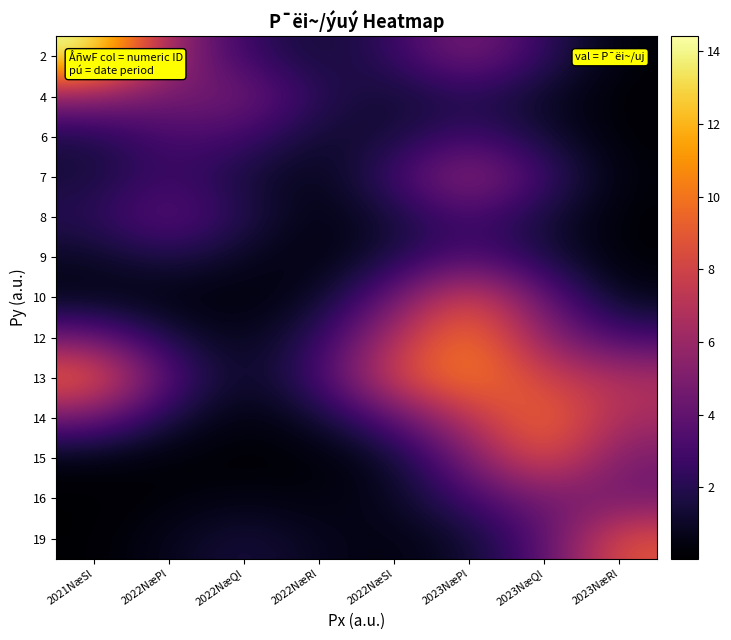

Reading right to left, transcribe all the data shown in this chart.

2: 2023NæRl=0.2	2023NæQl=2.4	2023NæPl=5.2	2022NæSl=2.5	2022NæRl=1.2	2022NæQl=2.6	2022NæPl=6.0	2021NæSl=14.4
4: 2023NæRl=0.1	2023NæQl=0.9	2023NæPl=2.0	2022NæSl=1.1	2022NæRl=2.1	2022NæQl=4.8	2022NæPl=4.6	2021NæSl=5.6
6: 2023NæRl=0.1	2023NæQl=1.3	2023NæPl=2.9	2022NæSl=1.4	2022NæRl=1.1	2022NæQl=3.0	2022NæPl=3.2	2021NæSl=1.6
7: 2023NæRl=0.3	2023NæQl=2.8	2023NæPl=6.1	2022NæSl=2.8	2022NæRl=0.5	2022NæQl=1.5	2022NæPl=2.9	2021NæSl=1.4
8: 2023NæRl=0.1	2023NæQl=1.4	2023NæPl=3.1	2022NæSl=1.4	2022NæRl=0.3	2022NæQl=1.9	2022NæPl=4.2	2021NæSl=2.1
9: 2023NæRl=0.2	2023NæQl=1.6	2023NæPl=3.4	2022NæSl=1.6	2022NæRl=0.3	2022NæQl=0.9	2022NæPl=1.9	2021NæSl=0.9
10: 2023NæRl=0.6	2023NæQl=4.0	2023NæPl=8.7	2022NæSl=4.3	2022NæRl=0.8	2022NæQl=0.3	2022NæPl=0.3	2021NæSl=0.5
12: 2023NæRl=2.9	2023NæQl=5.5	2023NæPl=10.5	2022NæSl=6.8	2022NæRl=2.1	2022NæQl=0.6	2022NæPl=1.6	2021NæSl=4.5
13: 2023NæRl=6.7	2023NæQl=7.9	2023NæPl=10.5	2022NæSl=8.2	2022NæRl=2.8	2022NæQl=0.7	2022NæPl=3.4	2021NæSl=9.8
14: 2023NæRl=6.4	2023NæQl=10.0	2023NæPl=7.1	2022NæSl=3.7	2022NæRl=1.2	2022NæQl=0.3	2022NæPl=1.5	2021NæSl=4.5
15: 2023NæRl=4.8	2023NæQl=9.0	2023NæPl=4.8	2022NæSl=1.0	2022NæRl=0.2	2022NæQl=0.1	2022NæPl=0.2	2021NæSl=0.4
16: 2023NæRl=4.5	2023NæQl=4.7	2023NæPl=2.9	2022NæSl=0.8	2022NæRl=0.3	2022NæQl=0.6	2022NæPl=0.3	2021NæSl=0.0
19: 2023NæRl=8.8	2023NæQl=3.6	2023NæPl=1.1	2022NæSl=0.4	2022NæRl=0.8	2022NæQl=1.6	2022NæPl=0.7	2021NæSl=0.1